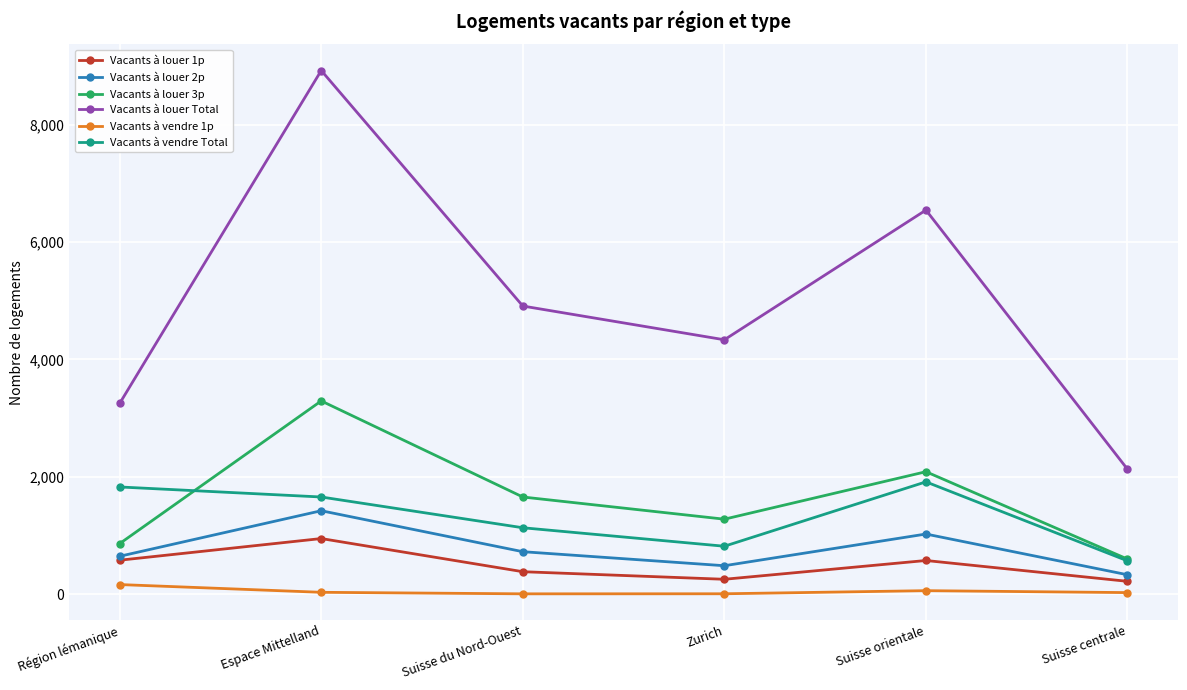

Is it true that Vacants à louer 3p equals 2088 at Suisse orientale?

True